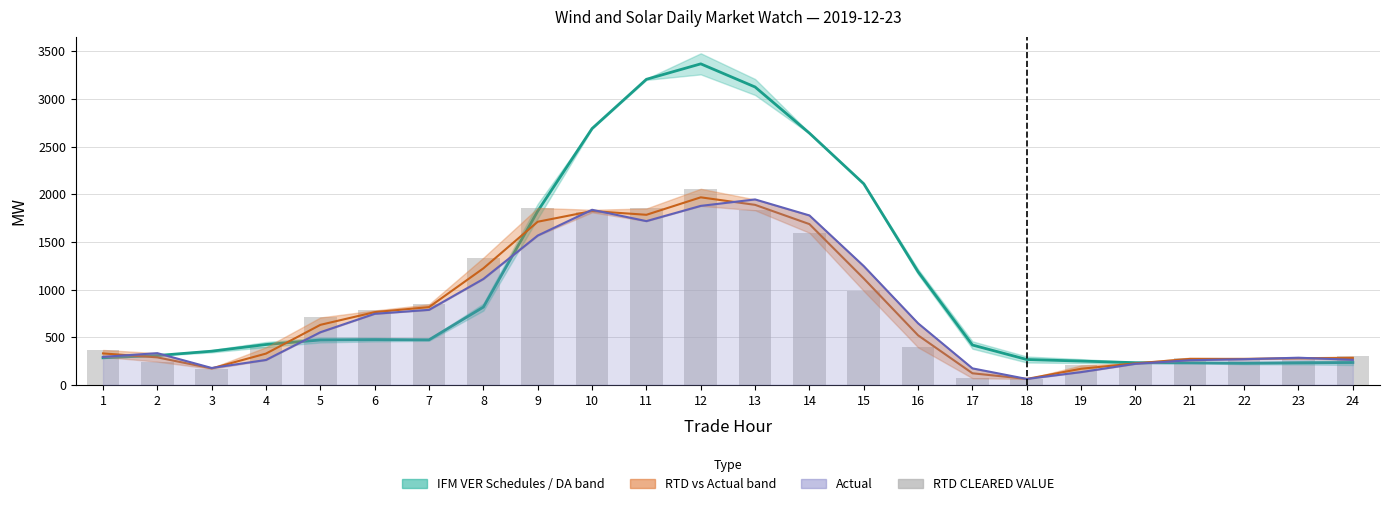

How many values are below 394?

12